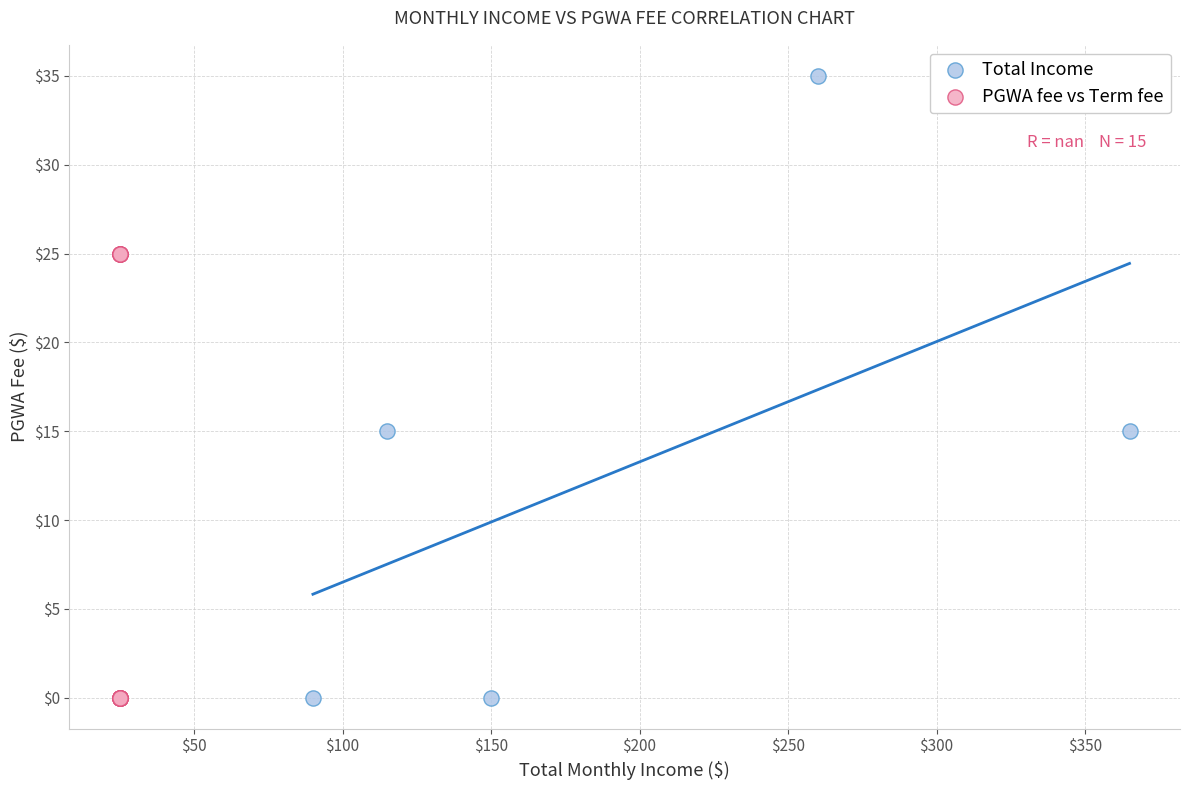

Which series contains the highest Y value?

Total Income